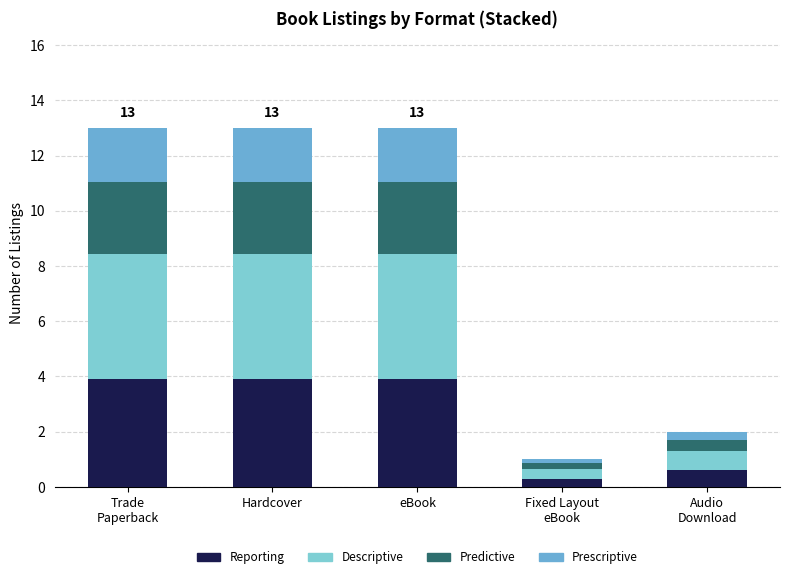

At which label does Predictive first exceed 2?

Trade
Paperback